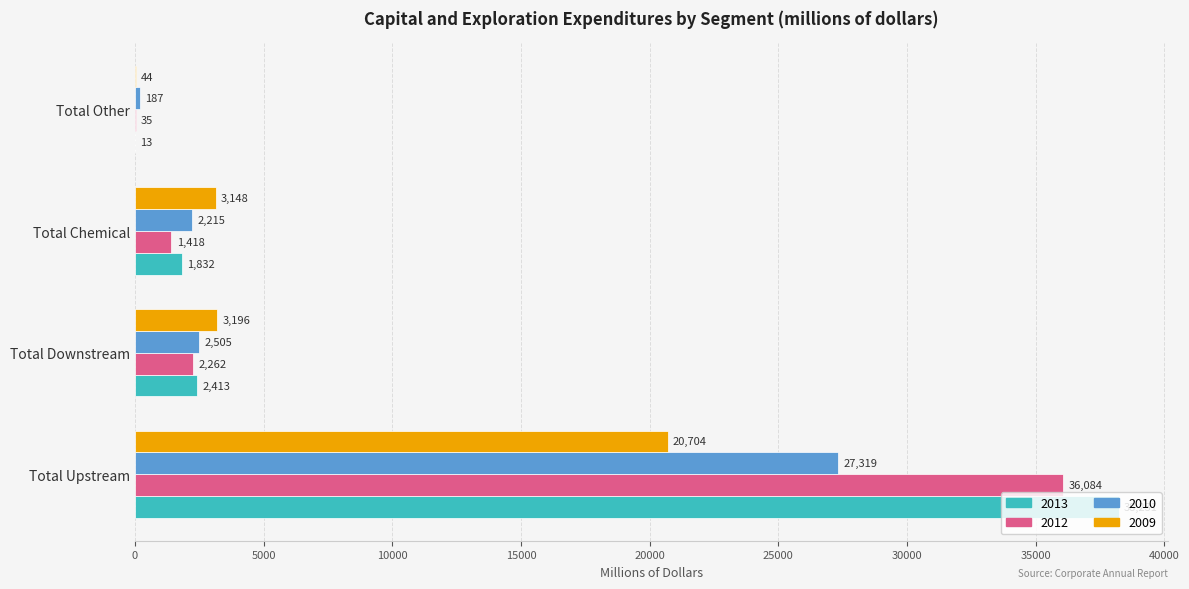

Which series changed the most between Total Downstream and Total Other?

2009